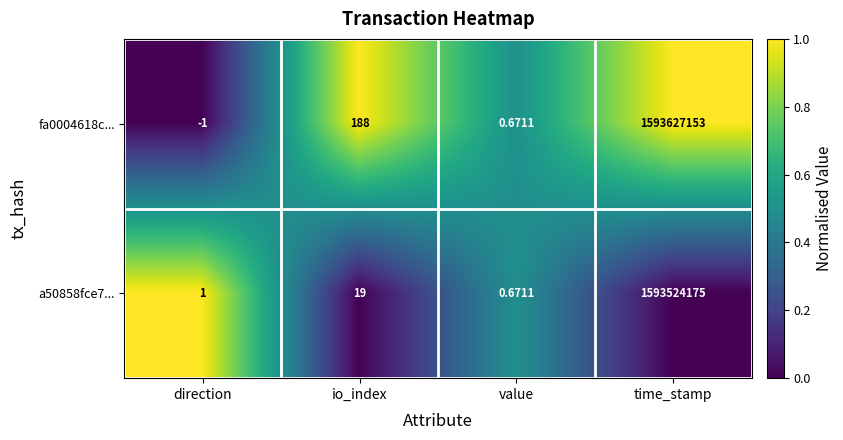

How many data points in fa0004618c... are less than 188?

2